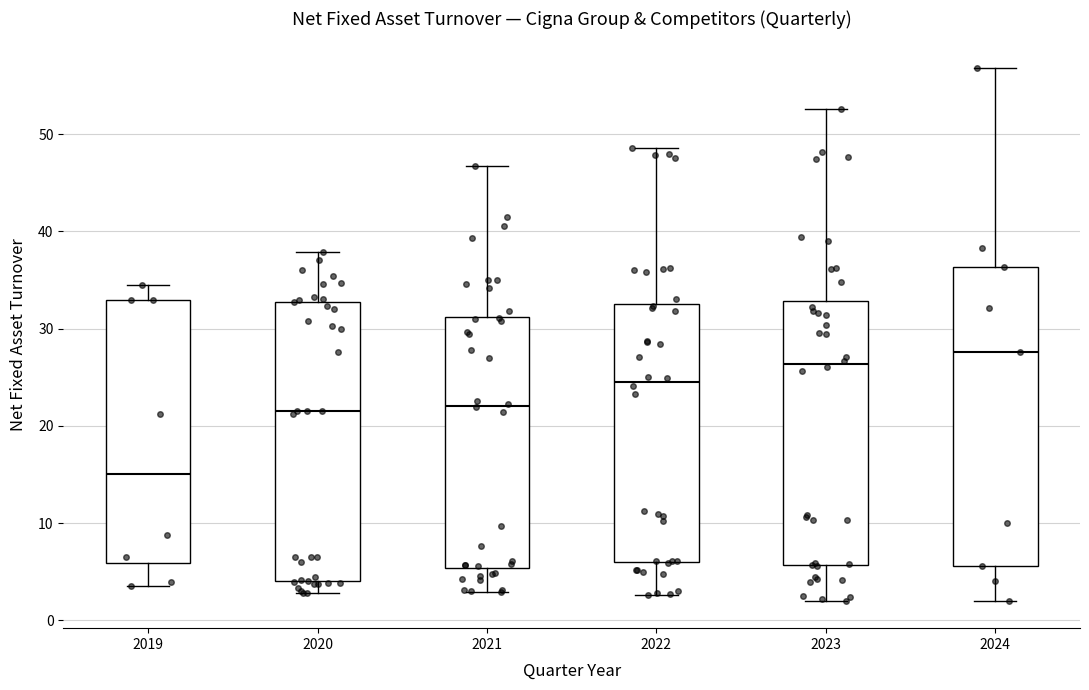

Reading left to right, transcribe this box plot: for each box, give where its median line is, the range the box spans, and where its two whiskers end, as read against the y-axis. The values are not printed on the chart, so give them approximately, as read against the axis.

2019: median 15, box 6 to 33, whiskers 4 to 34
2020: median 21, box 4 to 33, whiskers 3 to 38
2021: median 22, box 5 to 31, whiskers 3 to 47
2022: median 24, box 6 to 33, whiskers 3 to 49
2023: median 26, box 6 to 33, whiskers 2 to 53
2024: median 28, box 6 to 36, whiskers 2 to 57